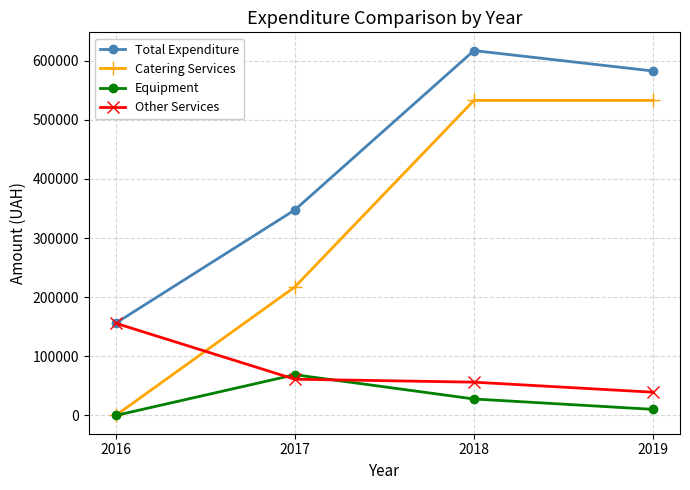

True or false: Total Expenditure and Catering Services intersect in this chart.

False